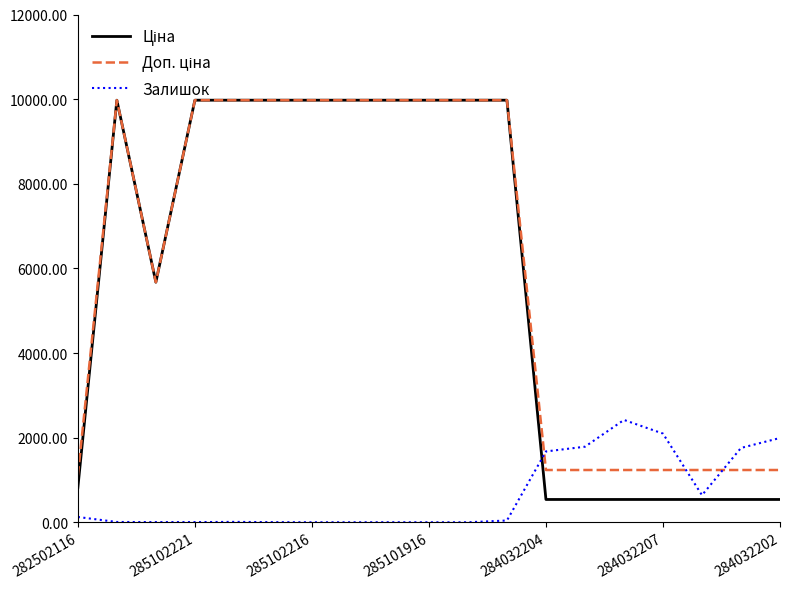

What is the maximum value for Залишок?

2419.0